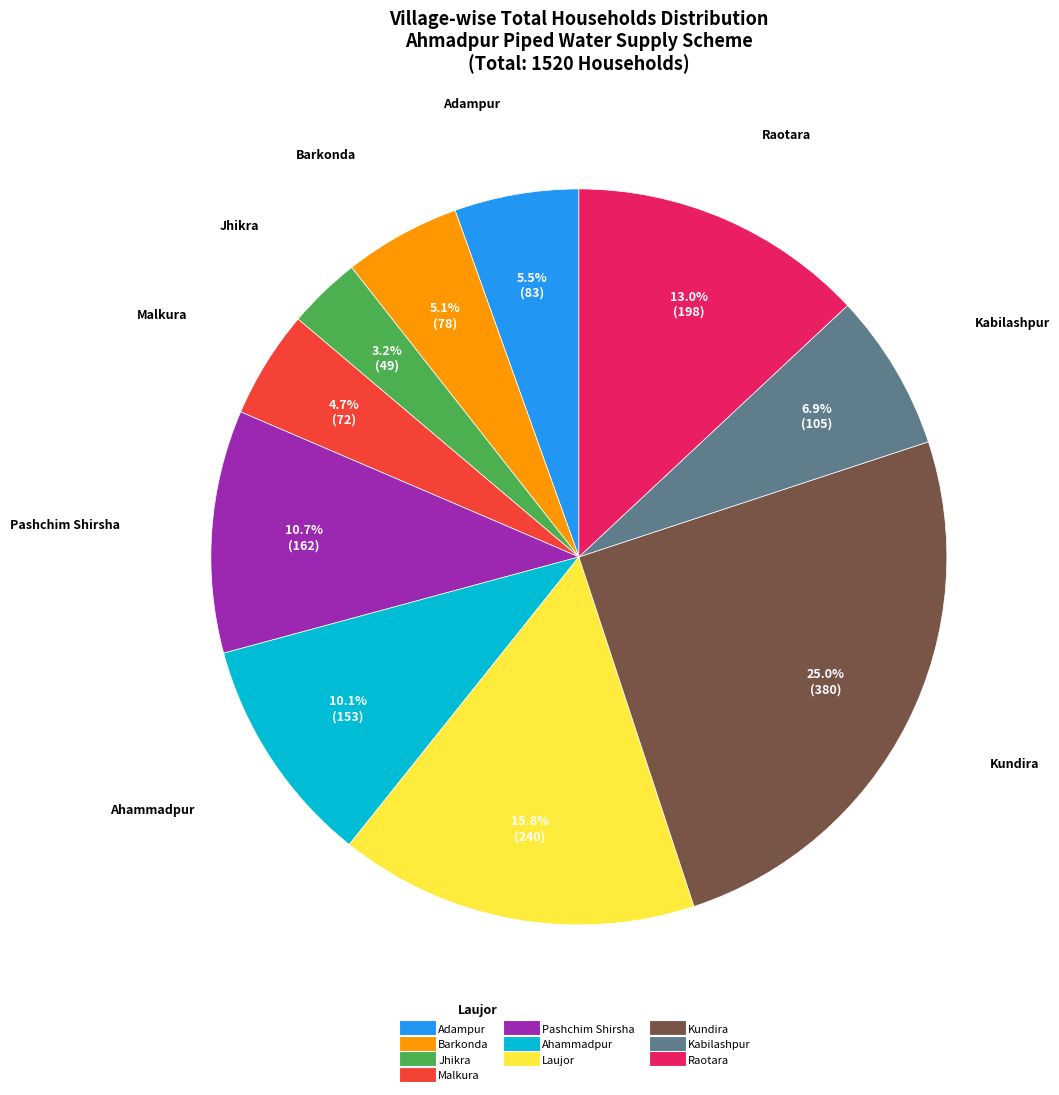

What percentage is NOT represented by Pashchim Shirsha?

89.3%